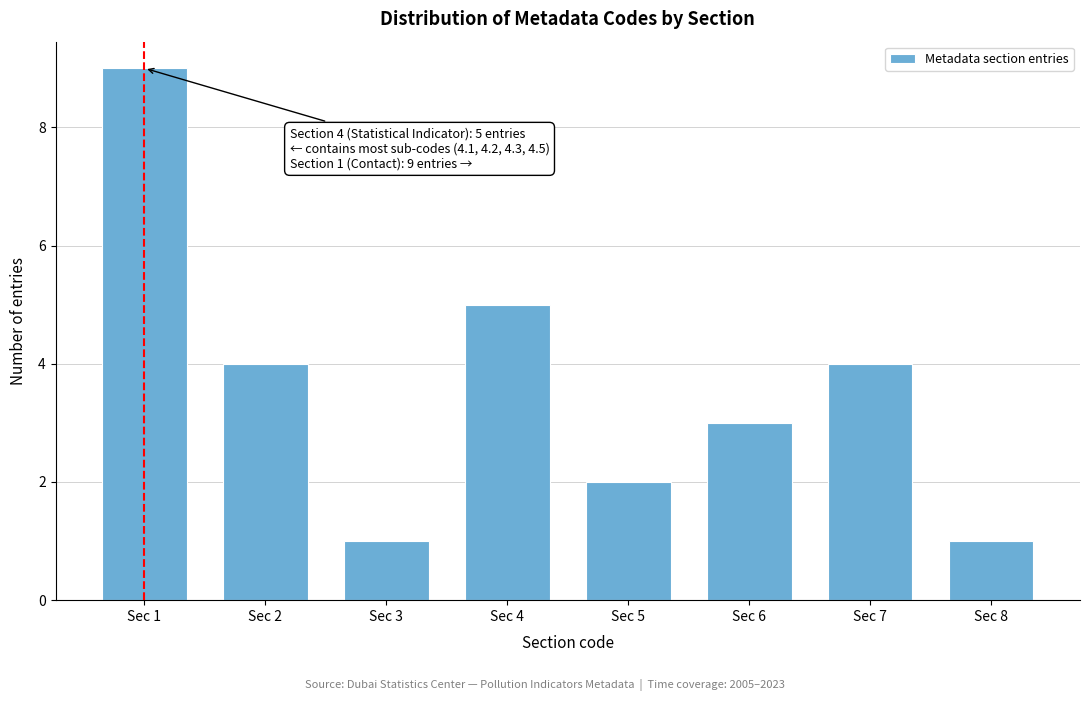

Reading right to left, what are all the values shown in this chart?

1	4	3	2	5	1	4	9